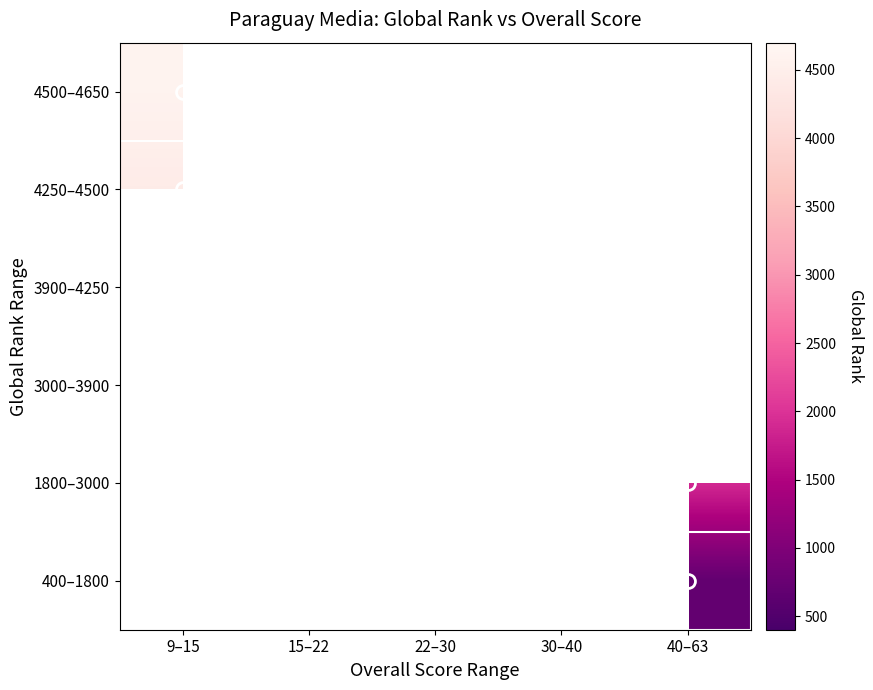

How many values in 400–1800 are above zero?

1